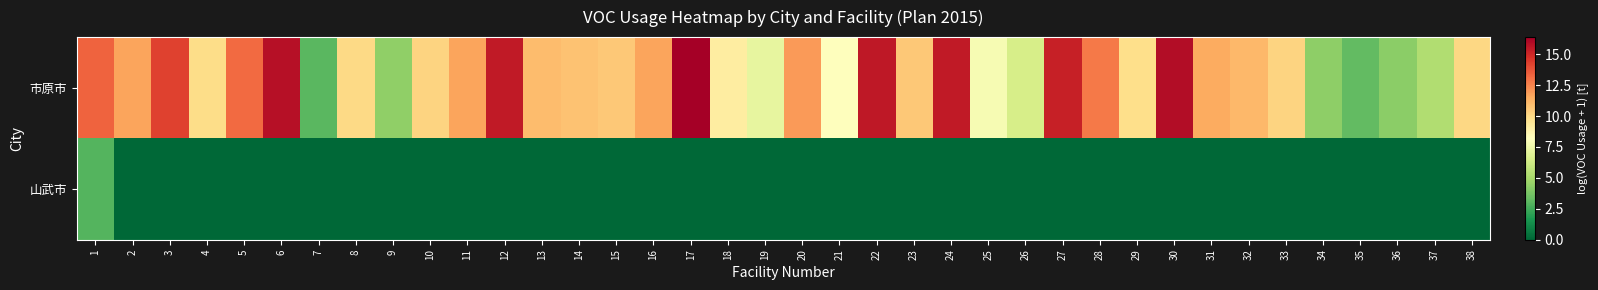

Which label corresponds to the largest value in the chart?

17